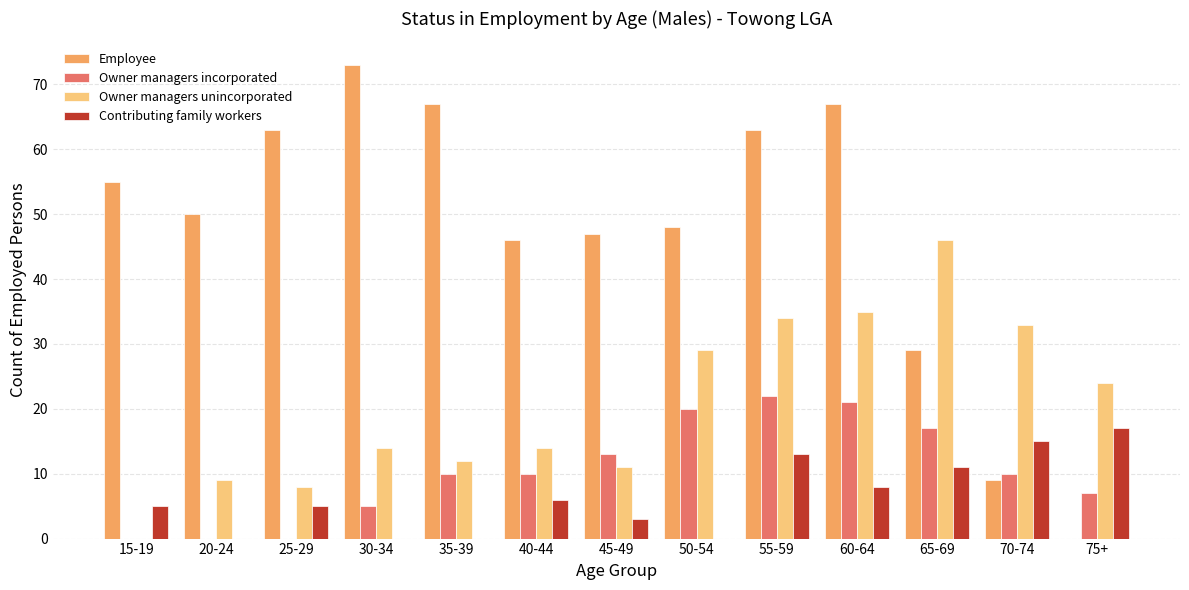

The value of Contributing family workers at 20-24 is 6. True or false?

False